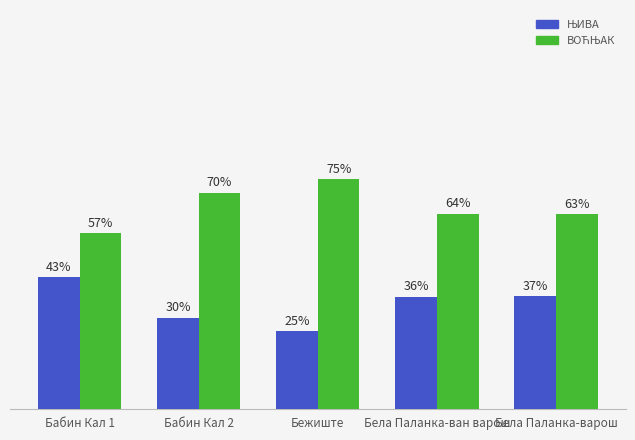

What is the total value across all series at Бабин Кал 1?

100.0